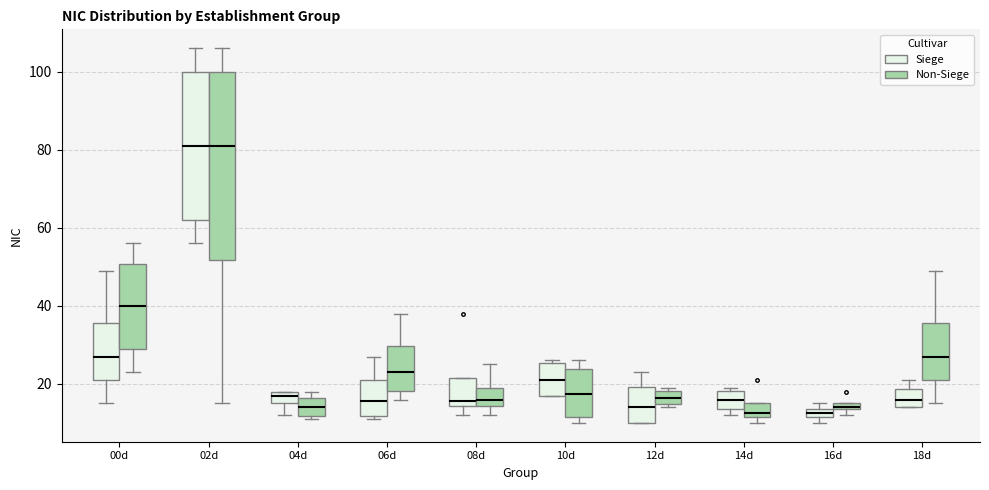

Where is the upper edge of the box for 16d (Siege) on the y-axis? The values are not printed on the chart, so give them approximately, as read against the axis.

14